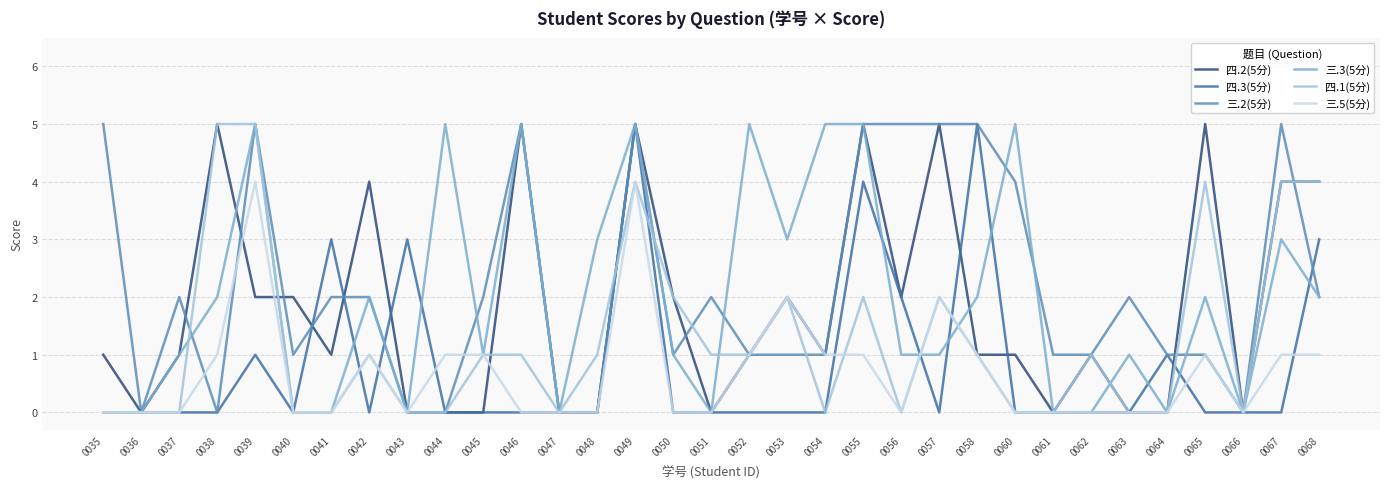

Does the chart have visible grid lines?

Yes